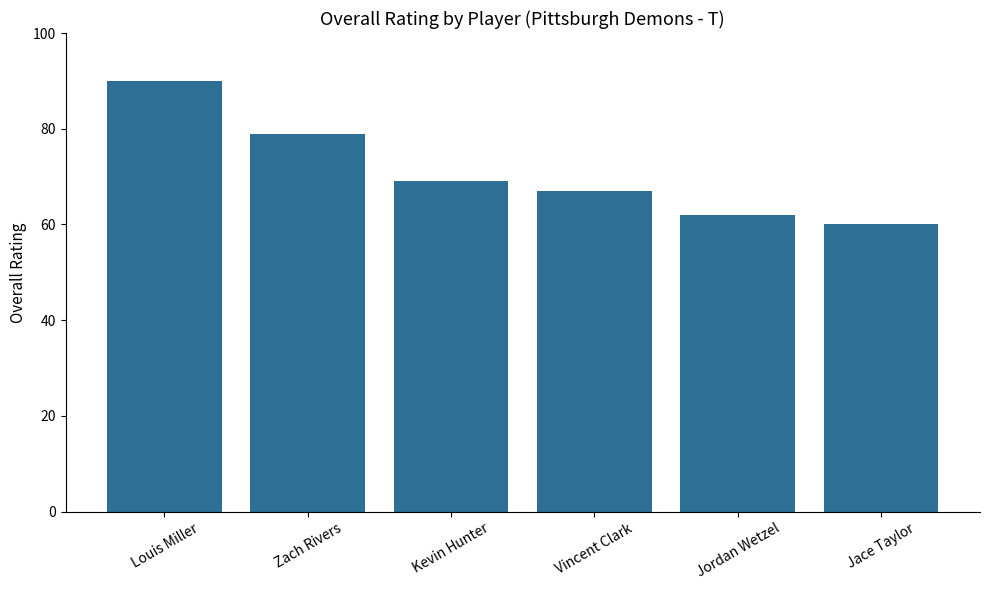

Which category has the lowest value across all series?

Jace Taylor